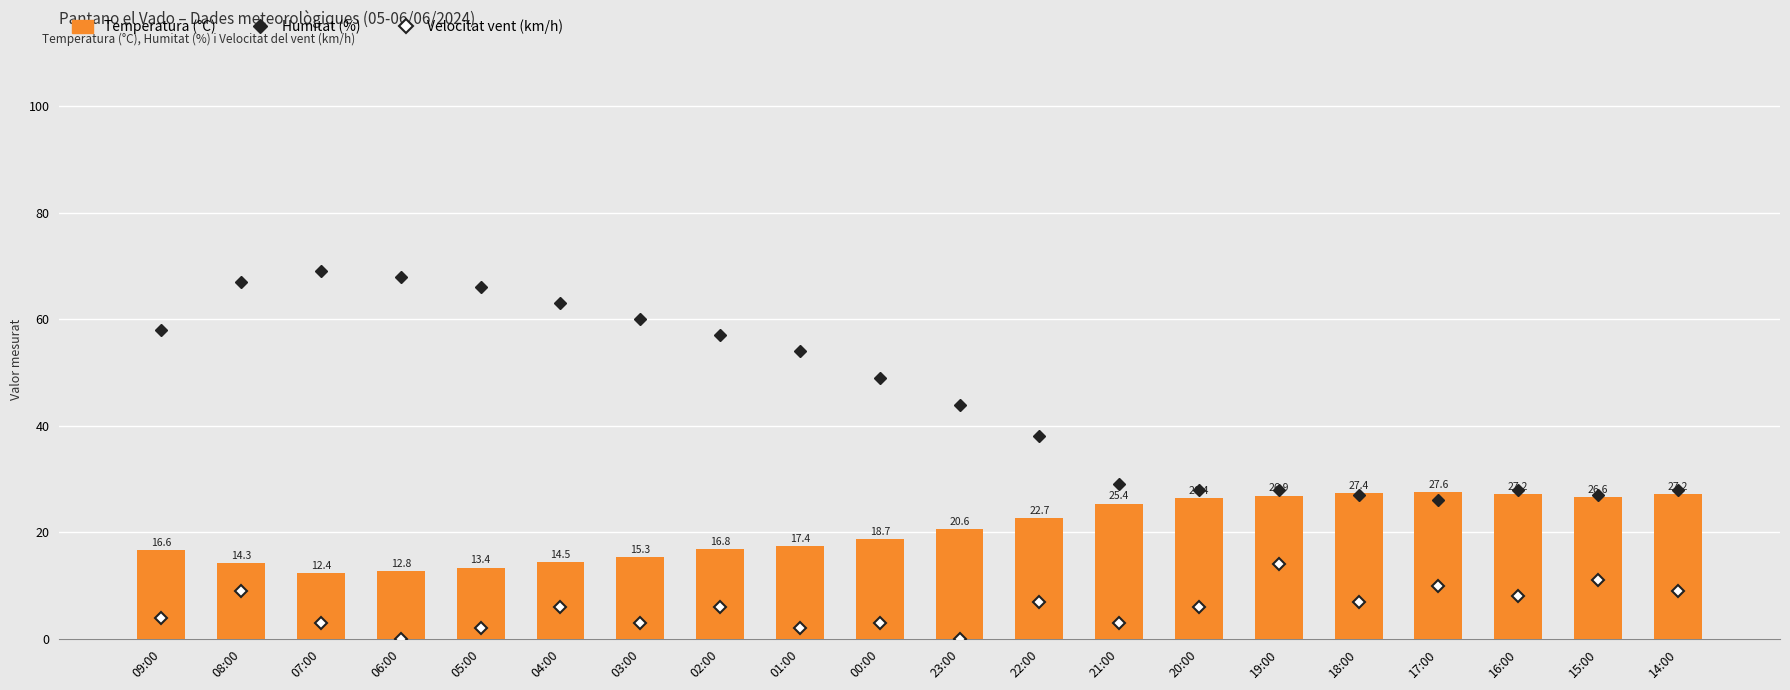

How many groups of bars are there?

20